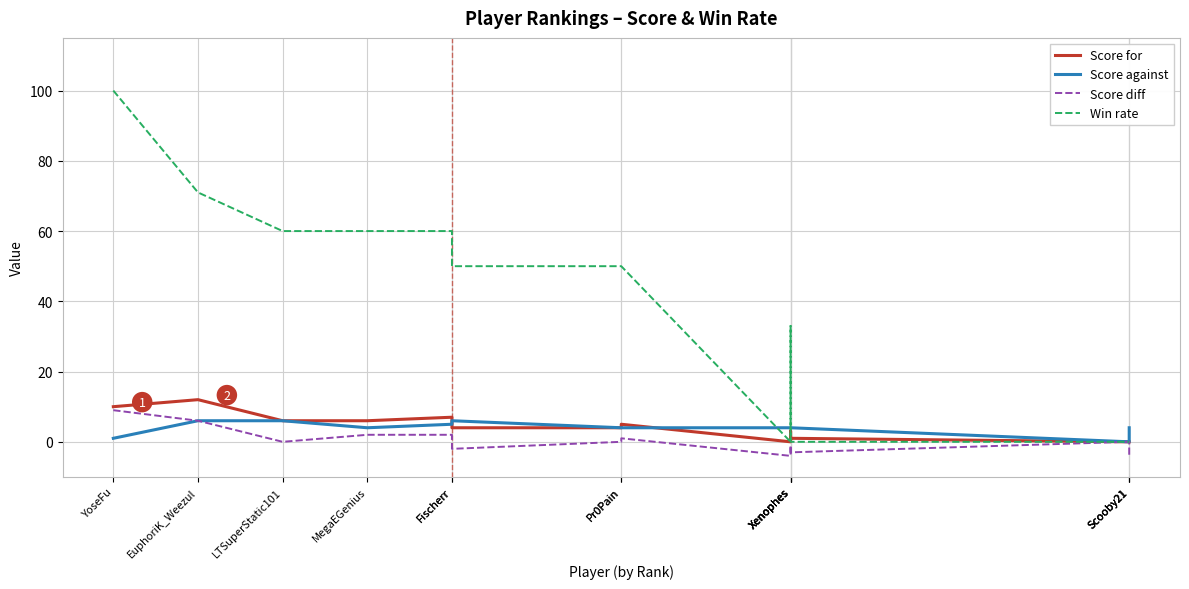

At which category does the chart reach its minimum across all series?

Xenophes